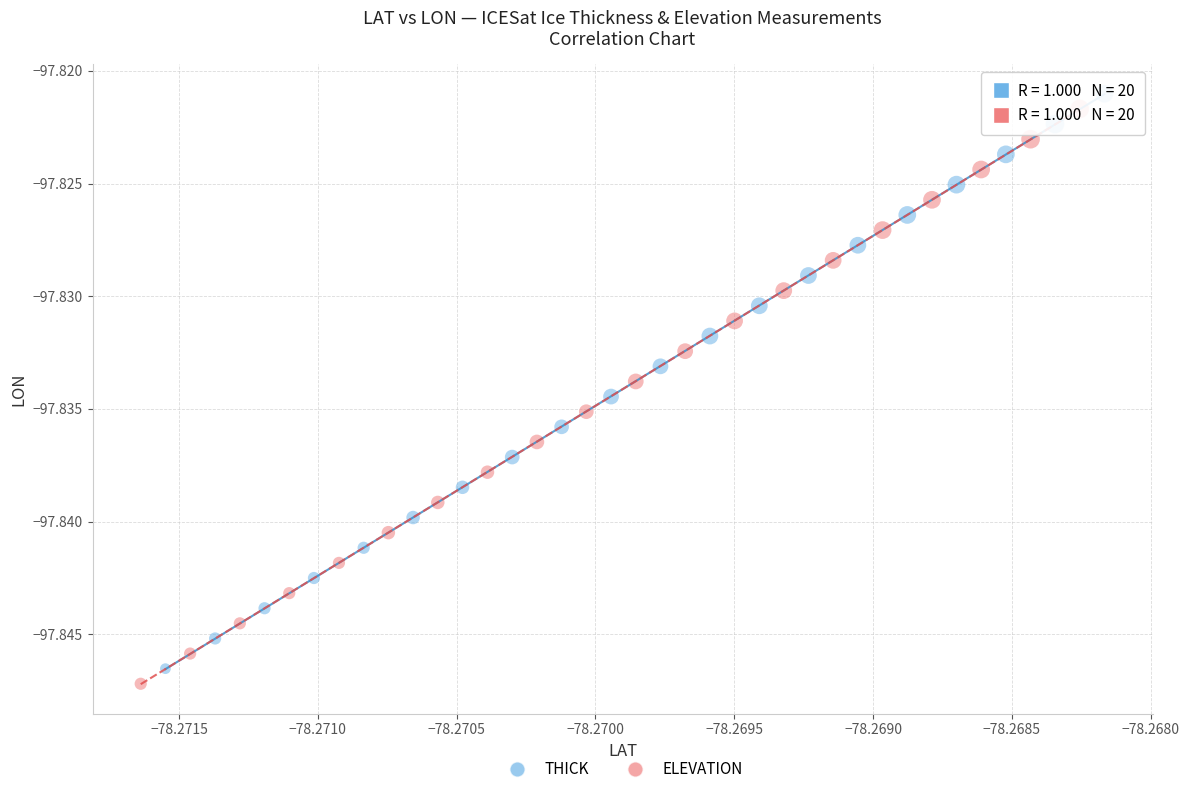

What are all the series names shown in the legend?

THICK, ELEVATION